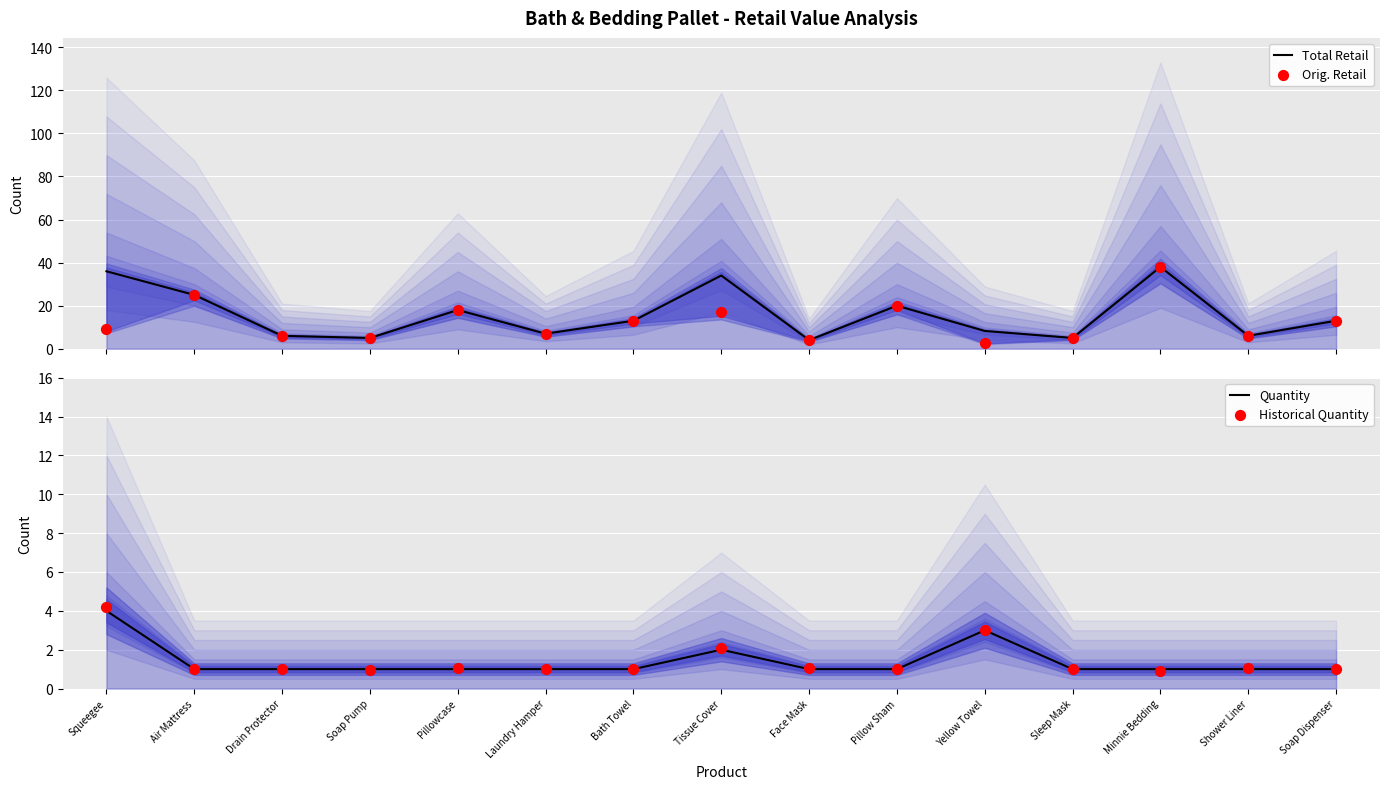

Which series contains the highest Y value?

Total Retail